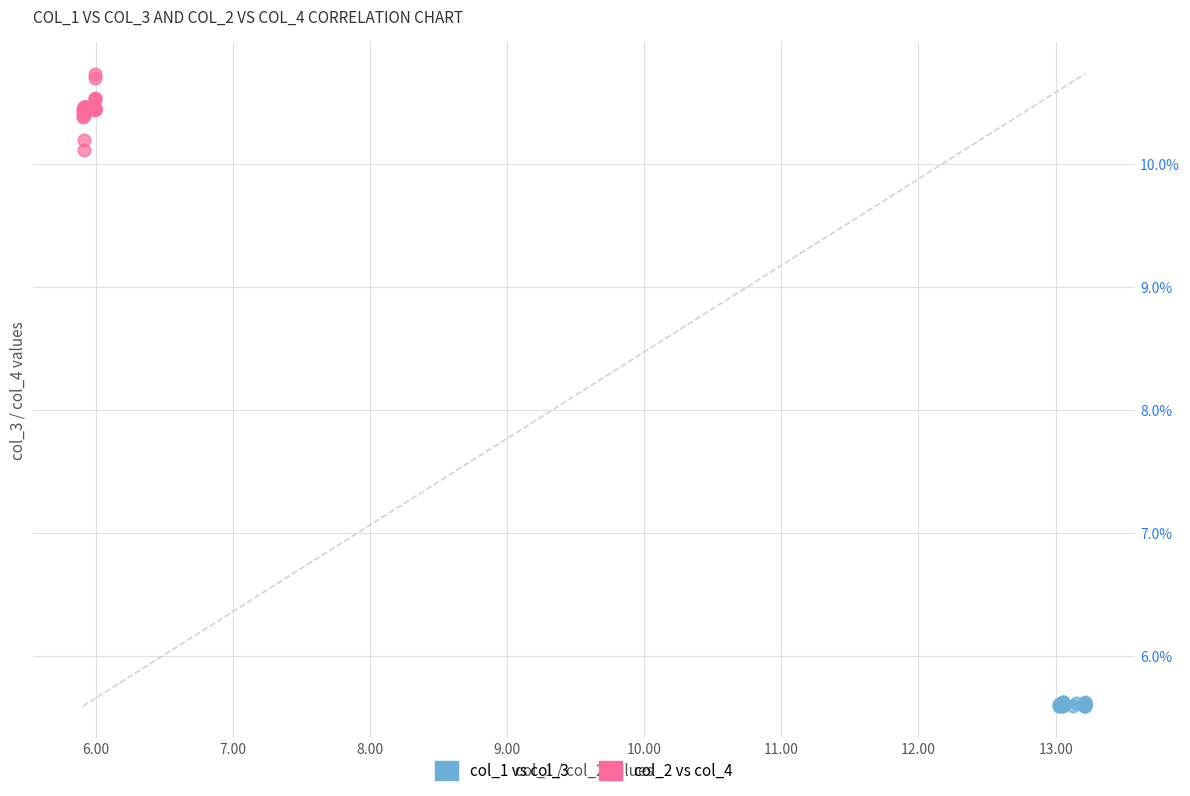

Which series contains the lowest Y value?

col_1 vs col_3